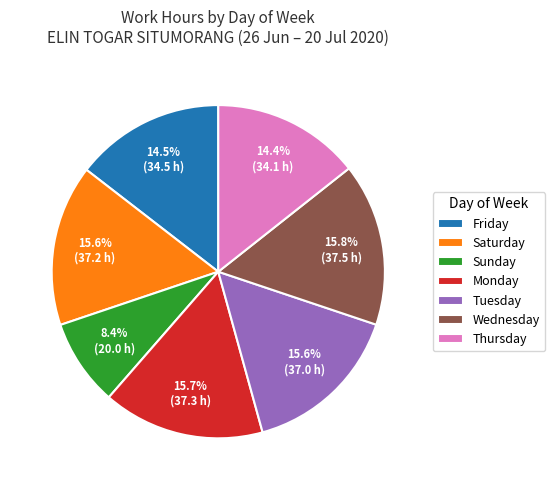

Approximately how many times larger is the value at Friday compared to Thursday?

1.0